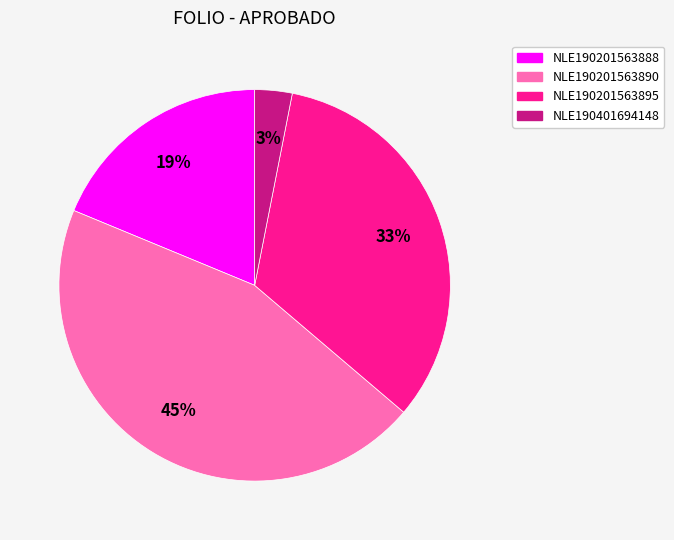

Is it true that NLE190401694148 is 18% of the pie?

False